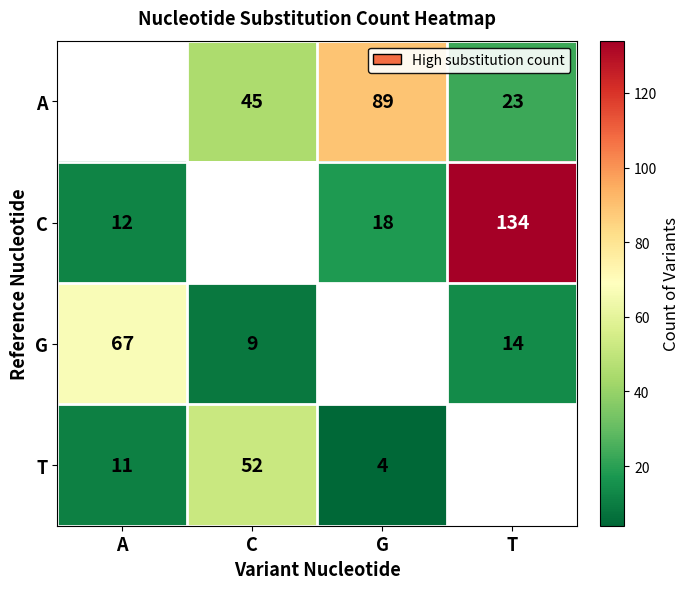

The T series shows 7 at A. True or false?

False